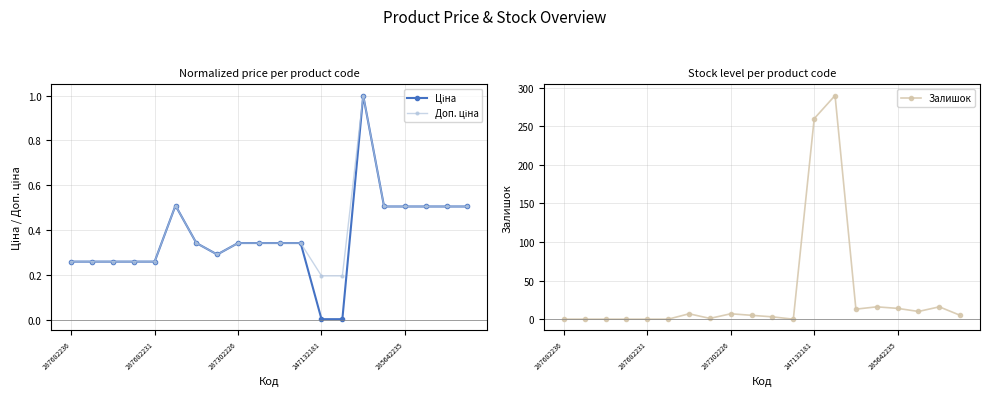

What are all the series names shown in the legend?

Ціна, Доп. ціна, Залишок